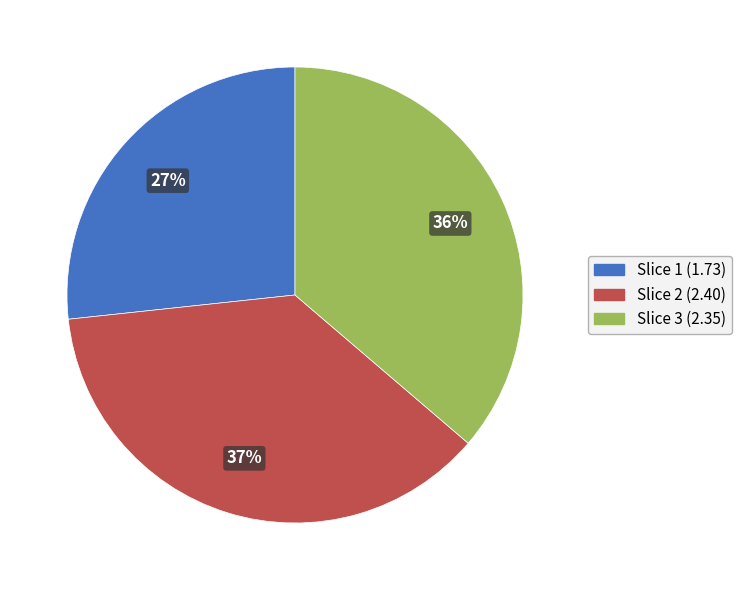

How many segments does this pie chart have?

3